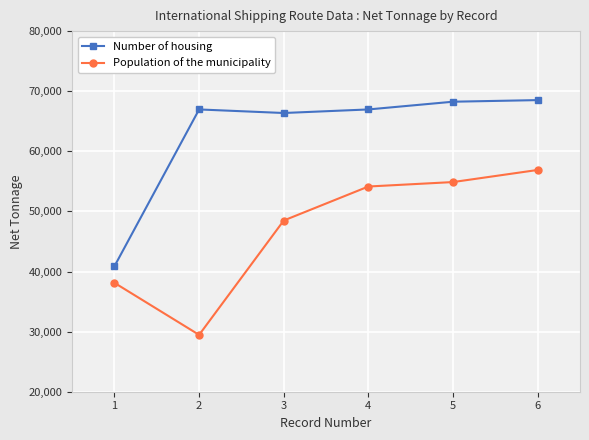

Which series changed the most between 3 and 6?

Population of the municipality